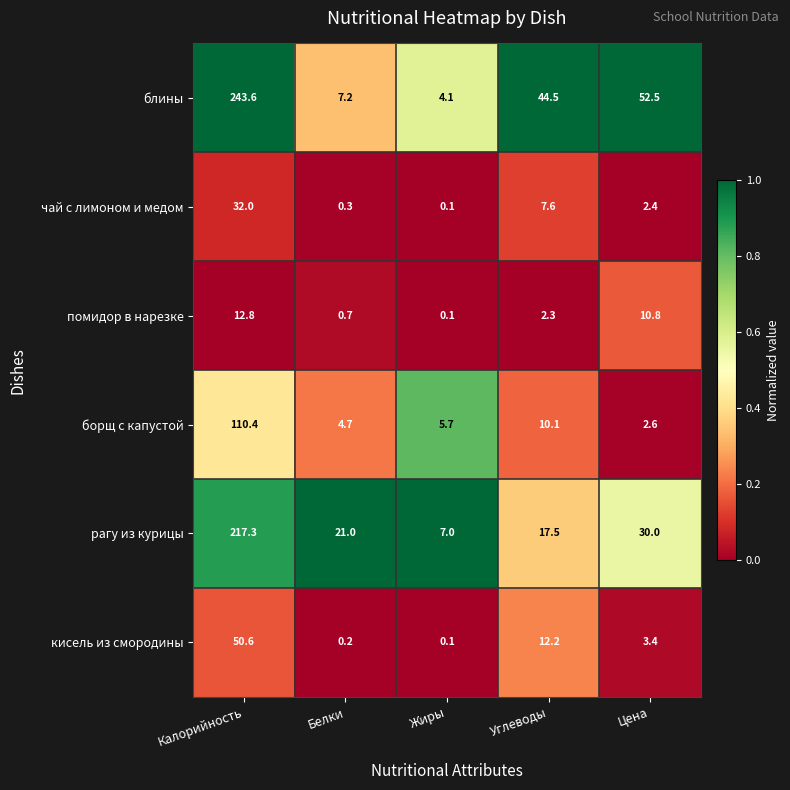

What is the average value of the чай с лимоном и медом series?

8.5